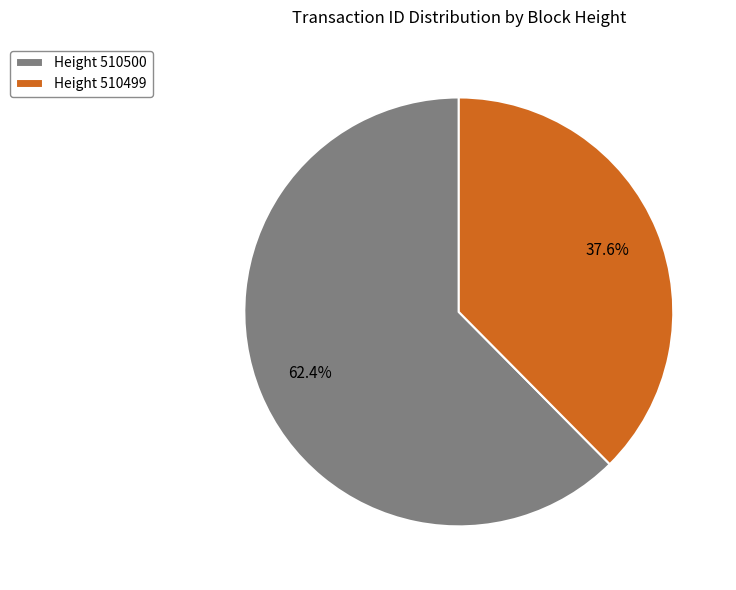

Count the number of slices in the pie.

2